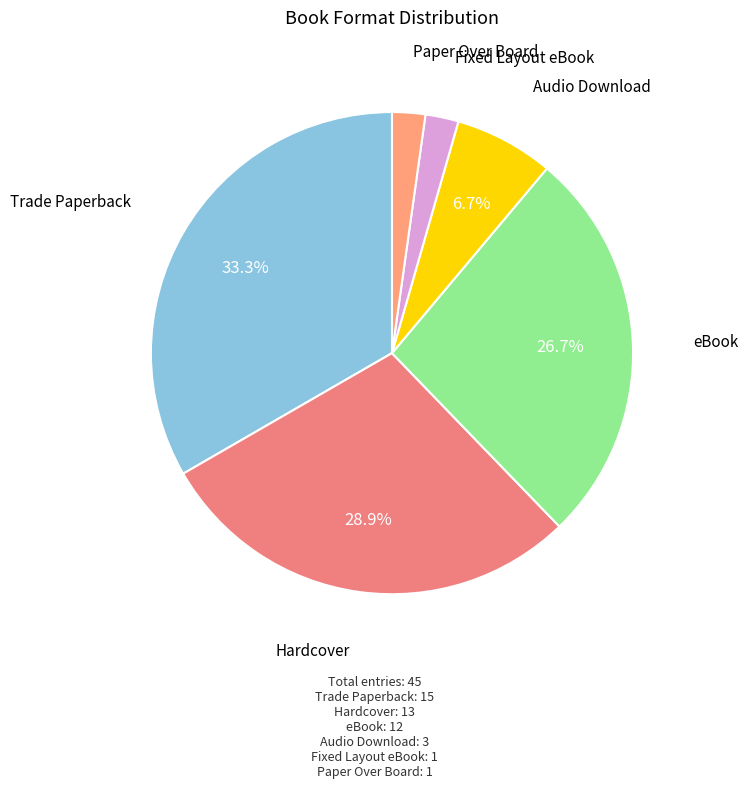

Which slice is the largest?

Trade Paperback